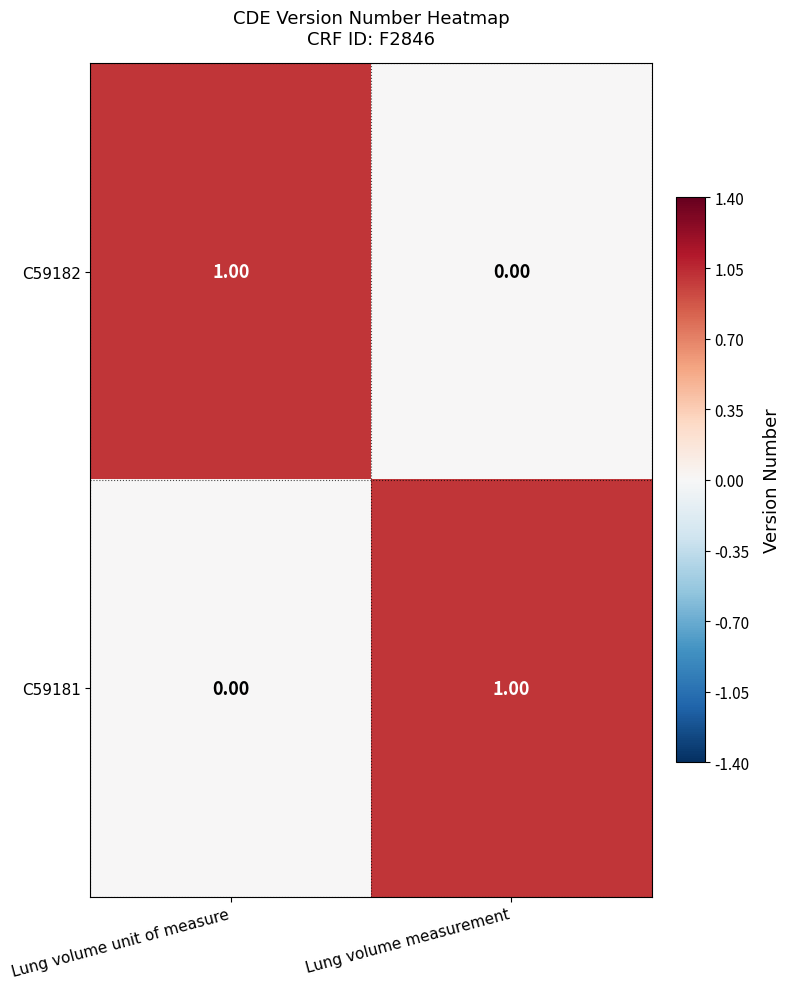

At Lung volume measurement, list the series in order from largest to smallest.

C59181, C59182